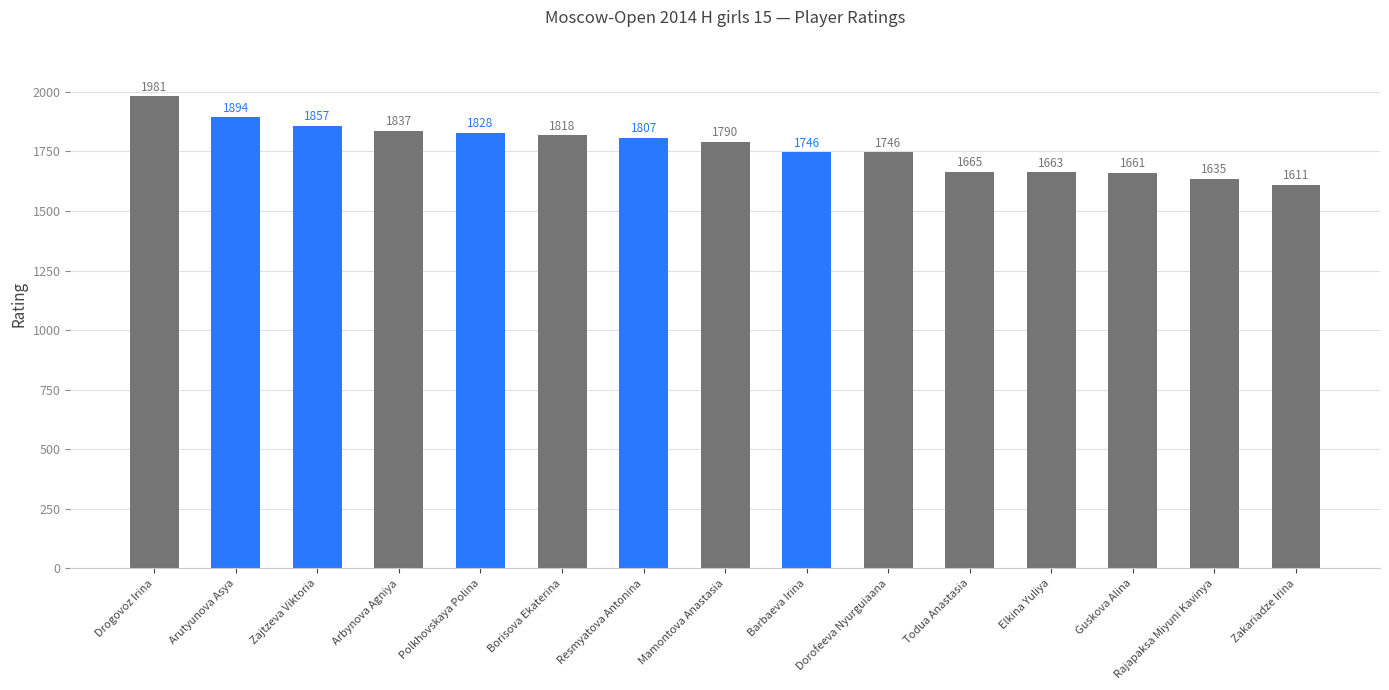

What is the minimum value shown in the chart?

1611